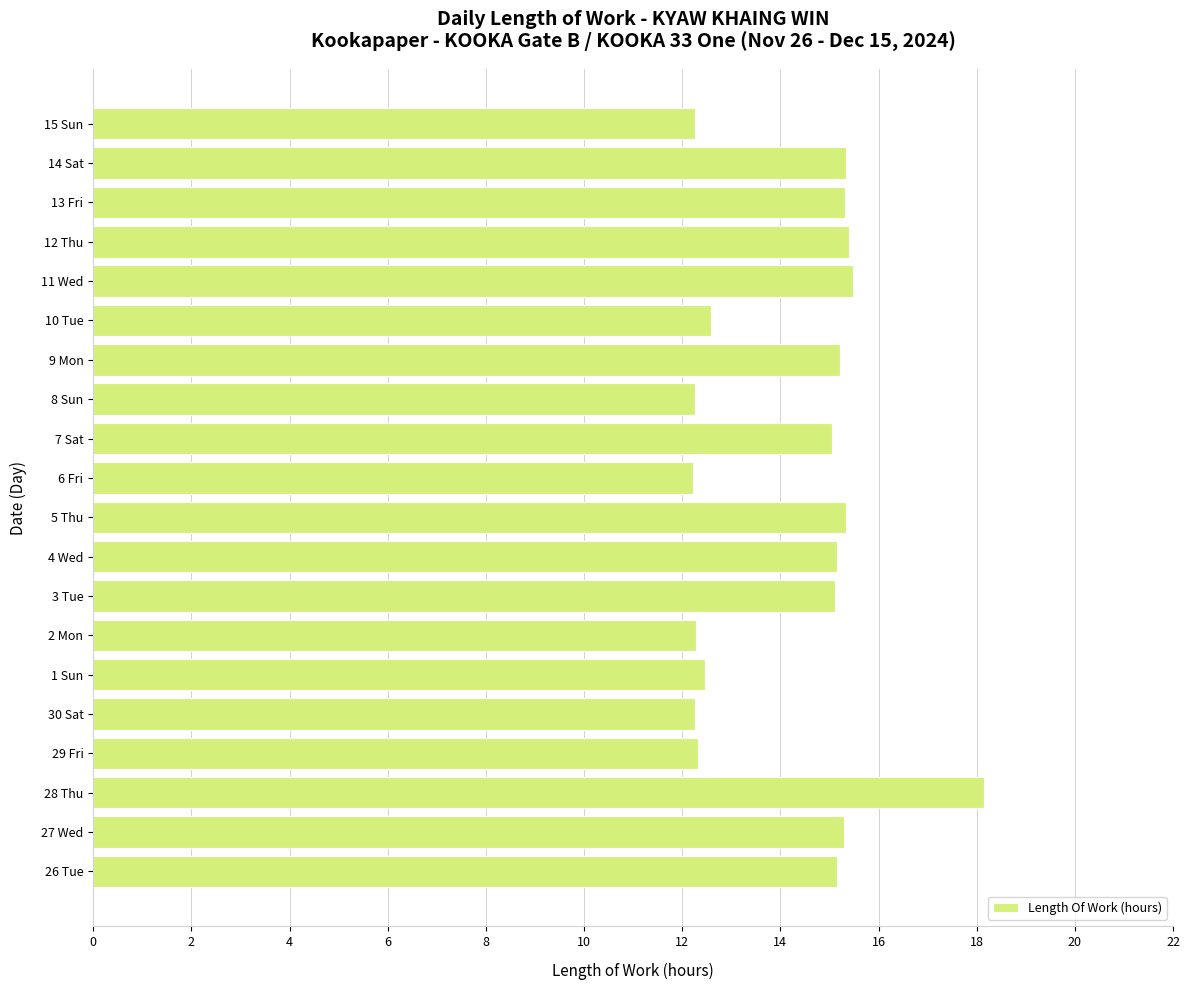

What is the sum of the values at 4 Wed and 28 Thu?

33.3